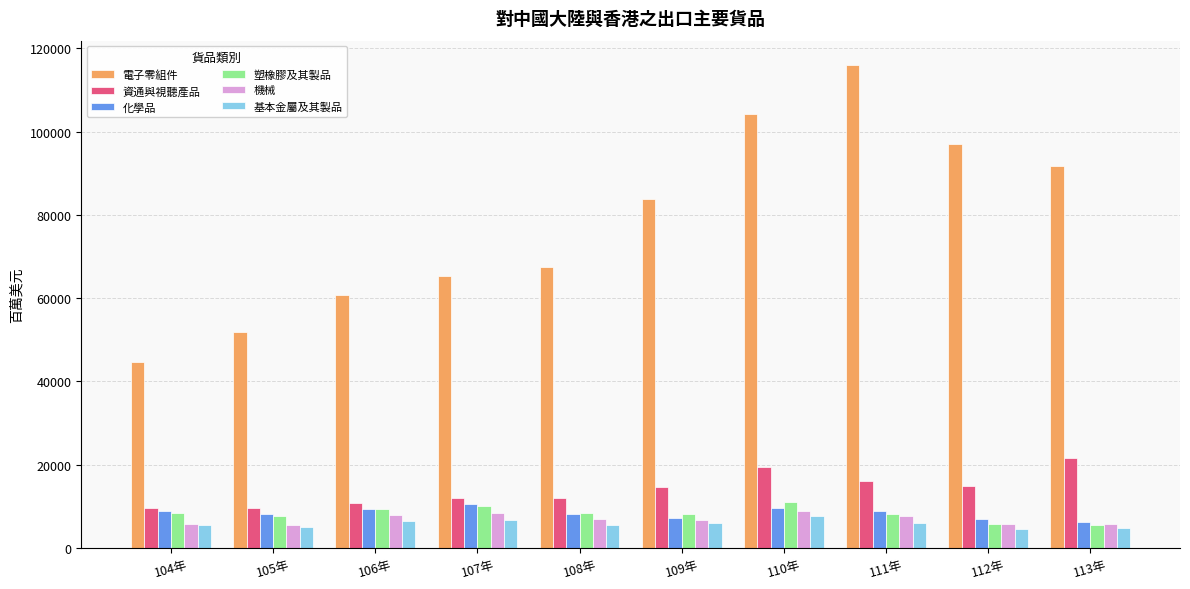

What is the minimum value shown in the chart?

4473.9